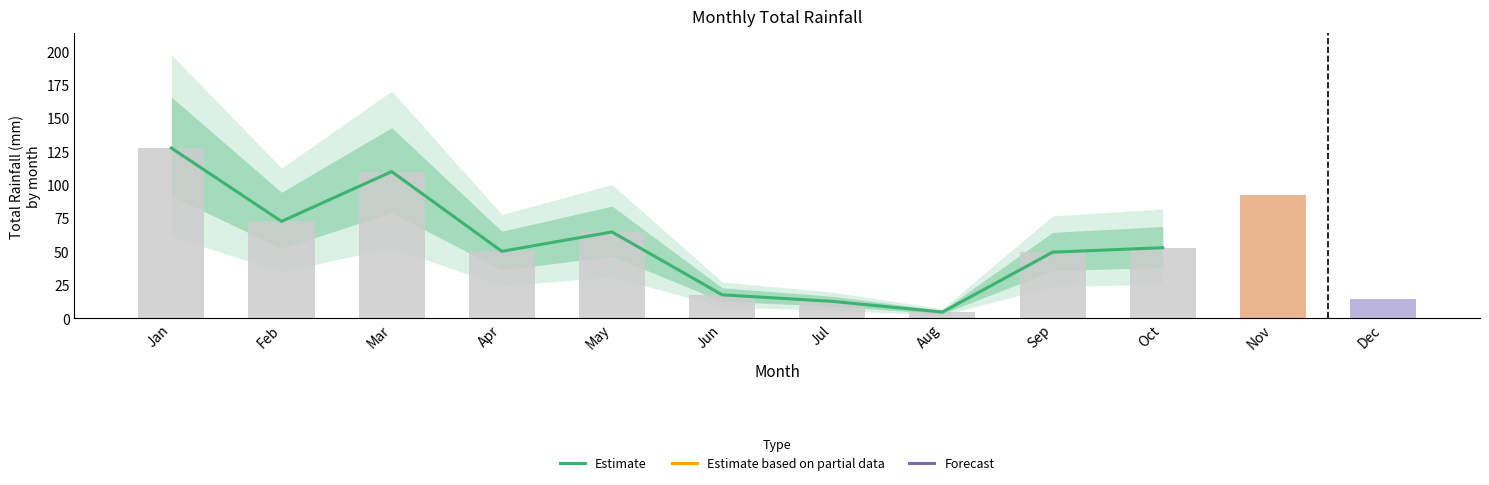

Approximately how many times larger is the value at Sep compared to Oct?

0.9